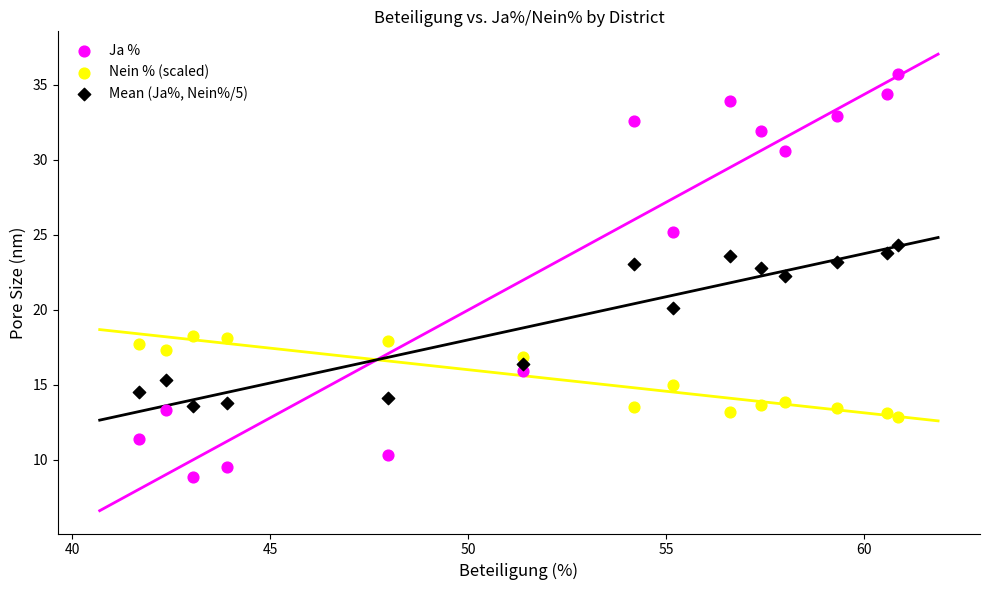

Which series reaches the minimum Y coordinate?

Ja %